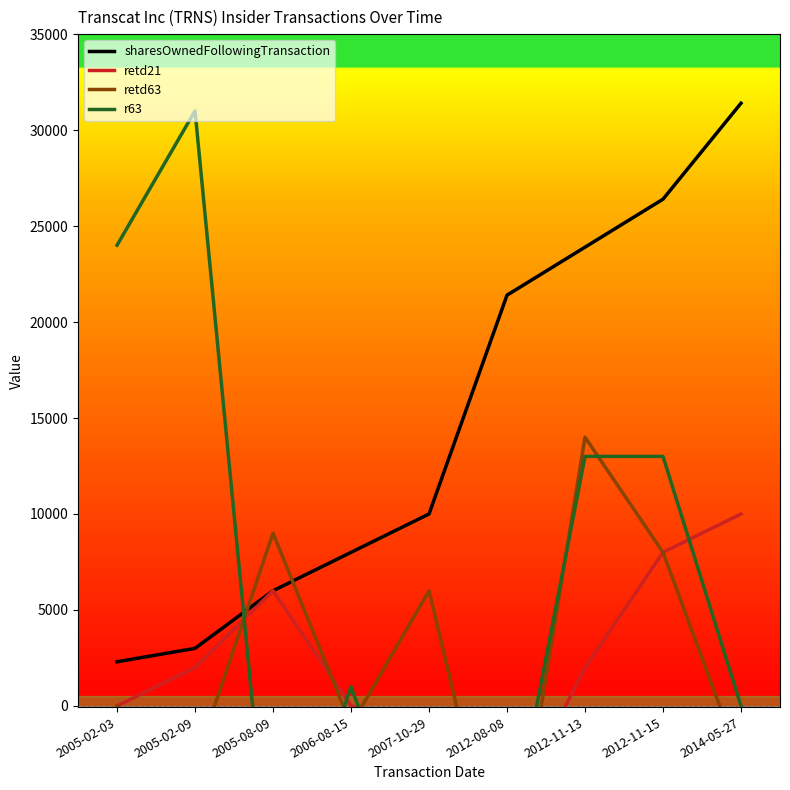

At how many categories does at least one series exceed -1446?

9